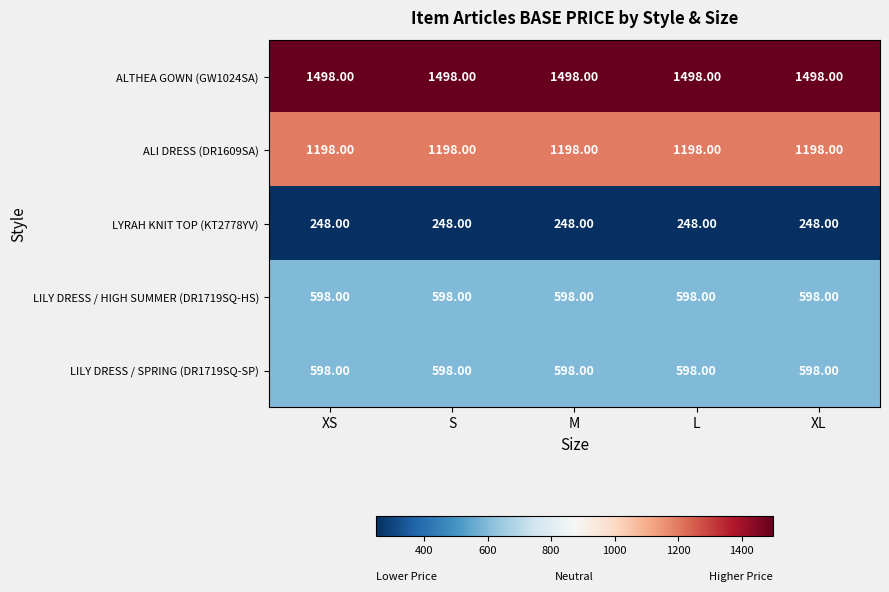

What is the total value across all series at L?

4140